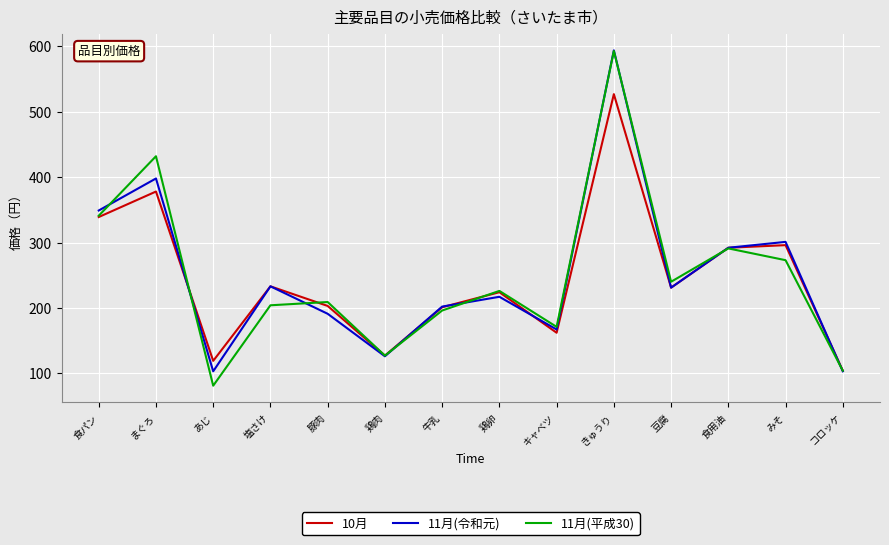

Is it true that 11月(令和元) equals 167 at キャベツ?

True